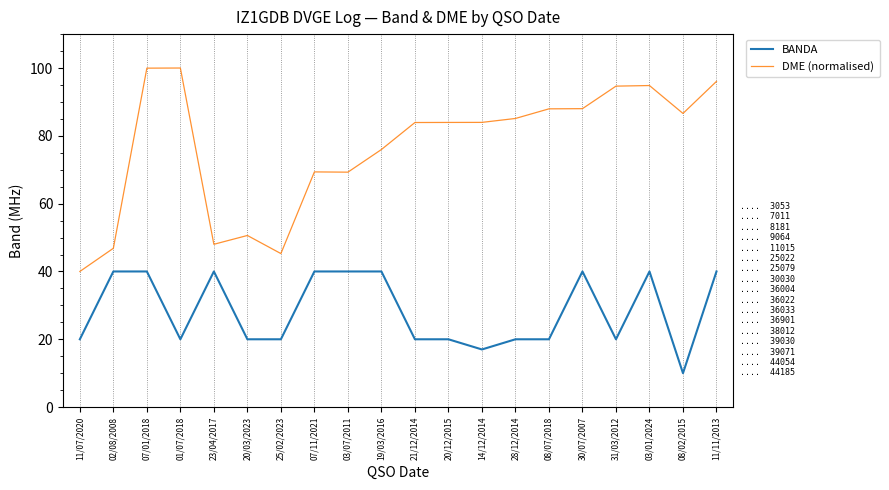

Which series has the largest total across all categories?

DME (normalised)